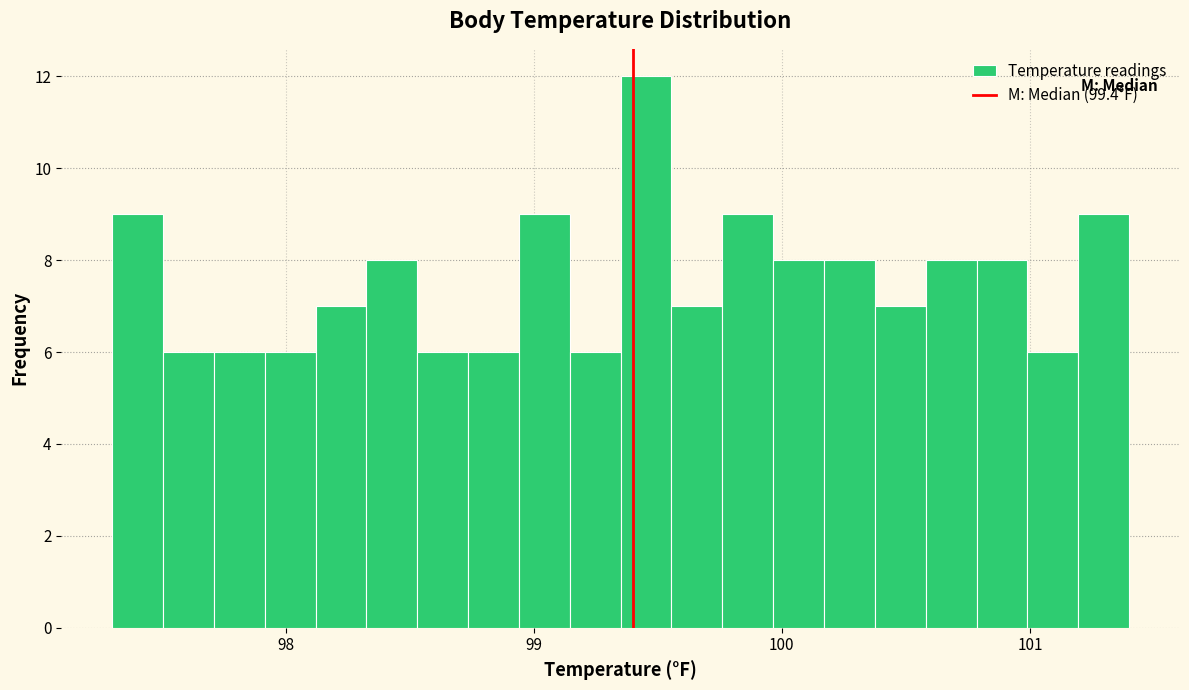

Around what value on the x-axis is the tallest bar? Give the approximate position of its centre, as read against the axis.

99.5